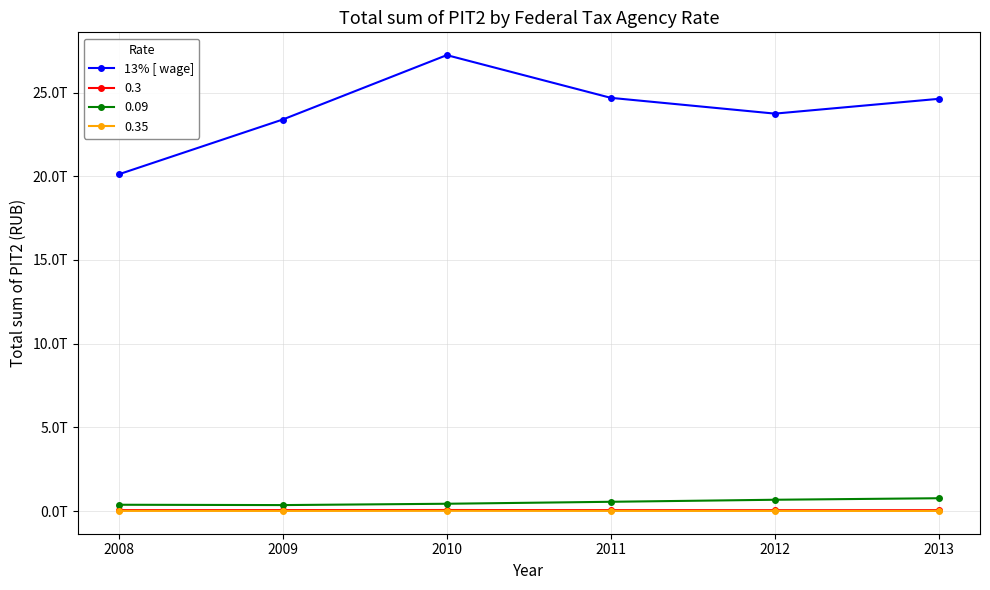

Does the chart have visible grid lines?

Yes